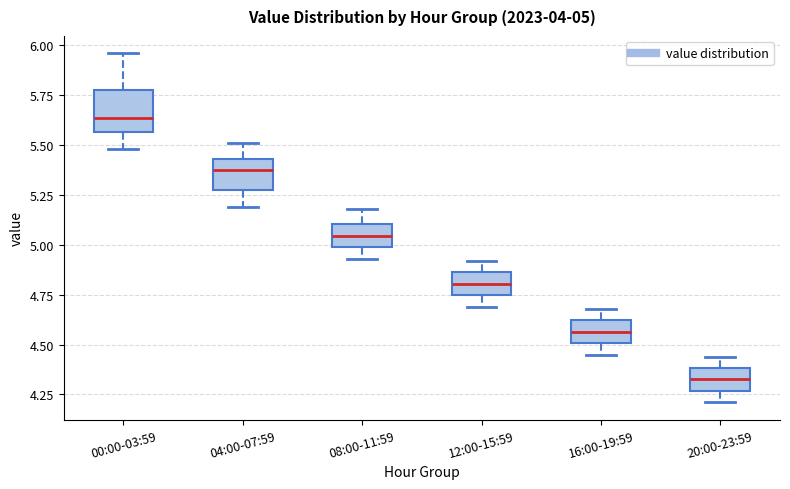

Comparing the boxes themselves (not the whiskers), which one is the tallest?

00:00-03:59